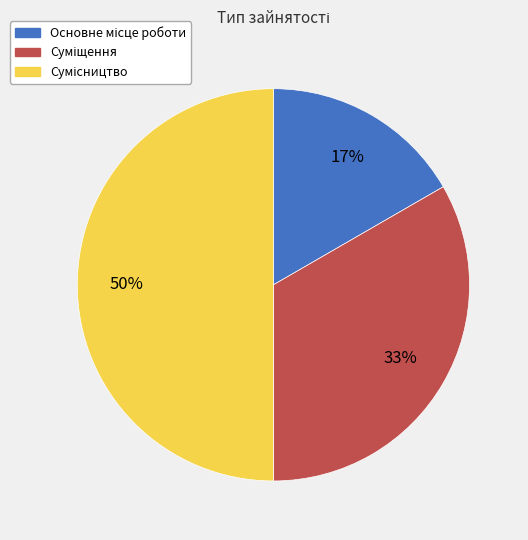

To the nearest percent, what is the average slice percentage?

33%